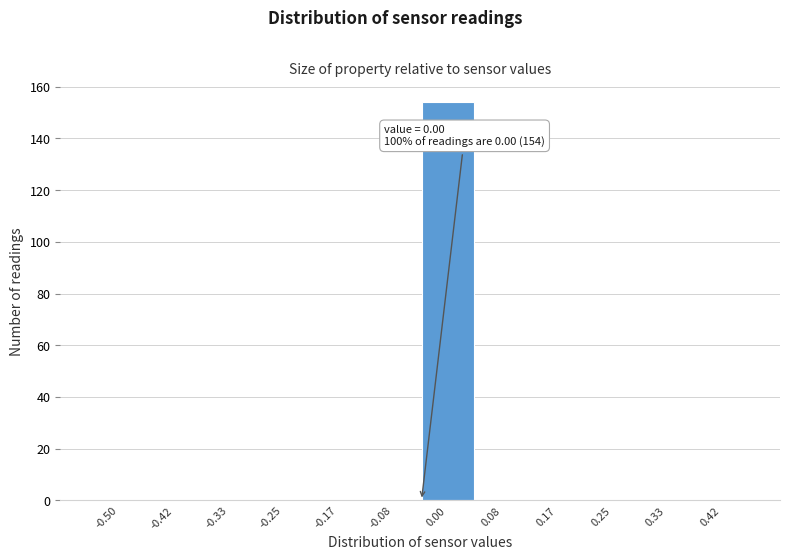

Reading left to right, what are all the values shown in this chart?

-0.50=0	-0.42=0	-0.33=0	-0.25=0	-0.17=0	-0.08=0	0.00=154	0.08=0	0.17=0	0.25=0	0.33=0	0.42=0